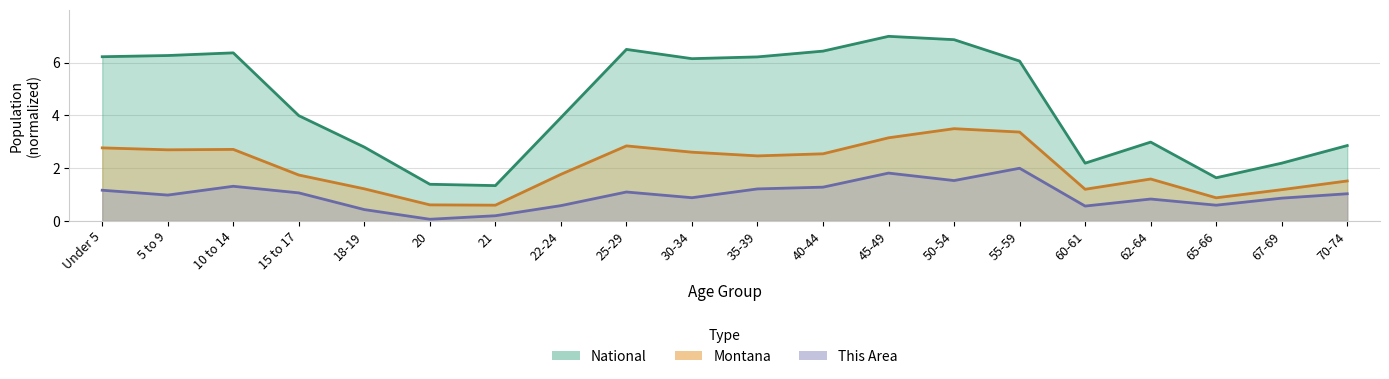

In This Area, how many points are lower than both neighbors (excluding endpoints)?

6